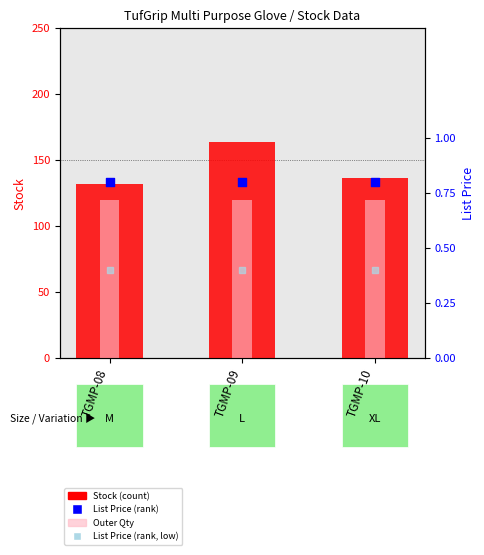

Is the value of List Price (rank, absent) at TGMP-09 greater than the value of List Price (percentile rank) at TGMP-08?

No